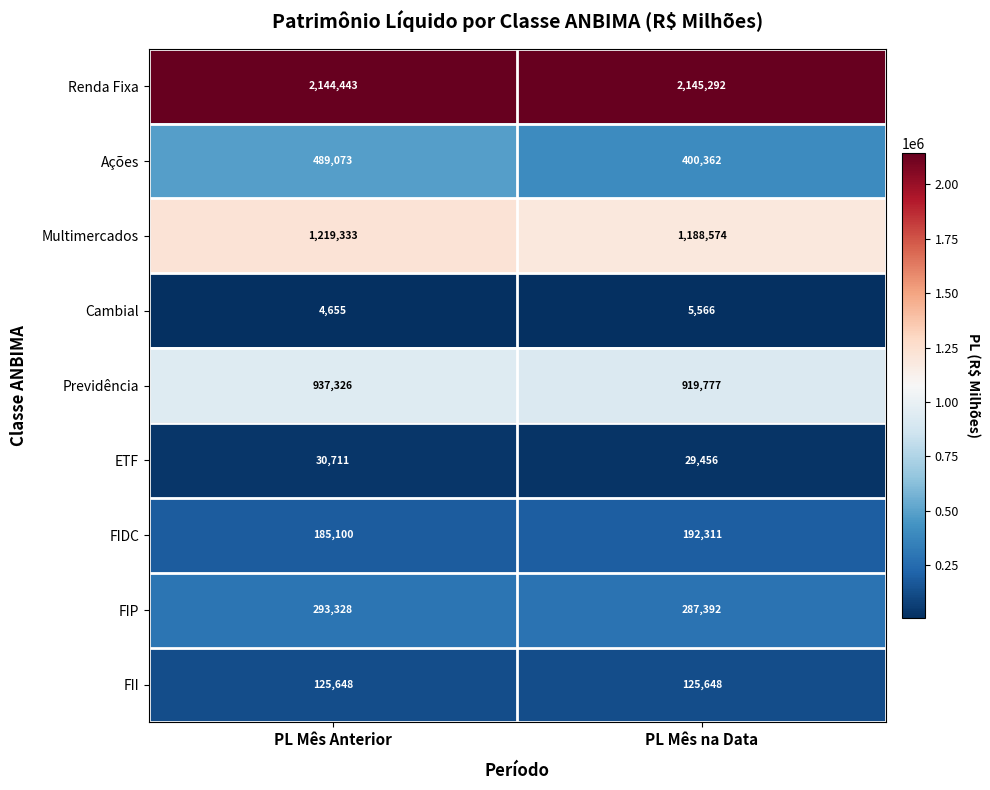

How many distinct data groups are displayed?

9